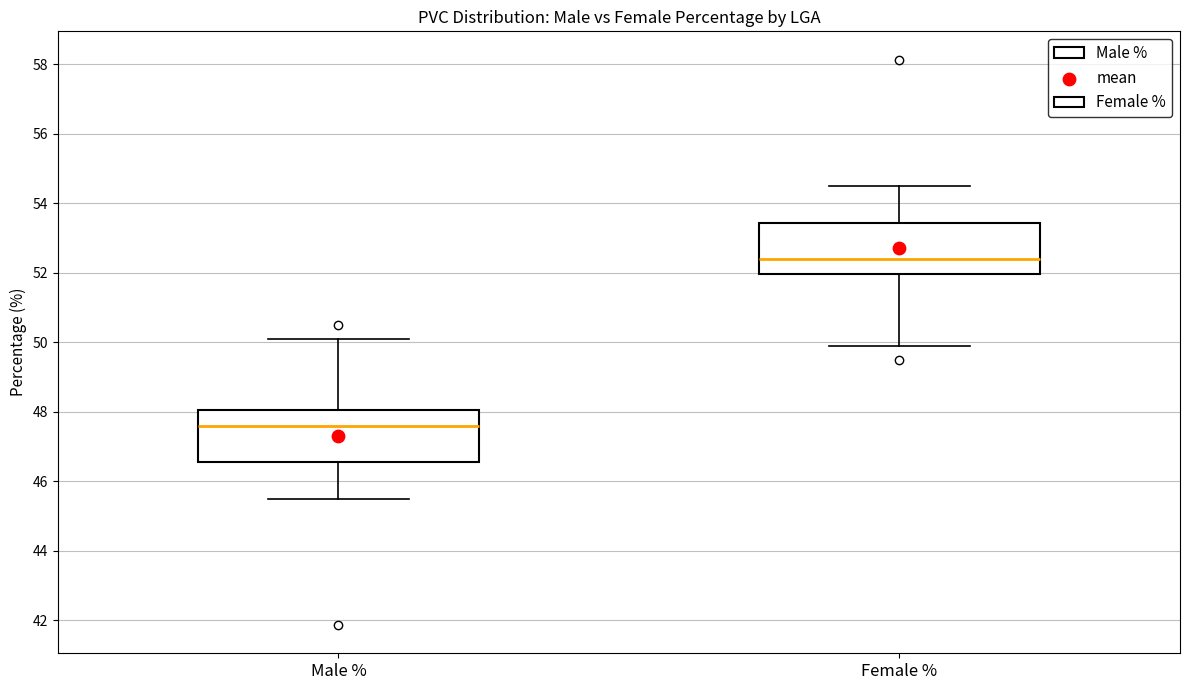

Which box has the lowest median line?

Male %